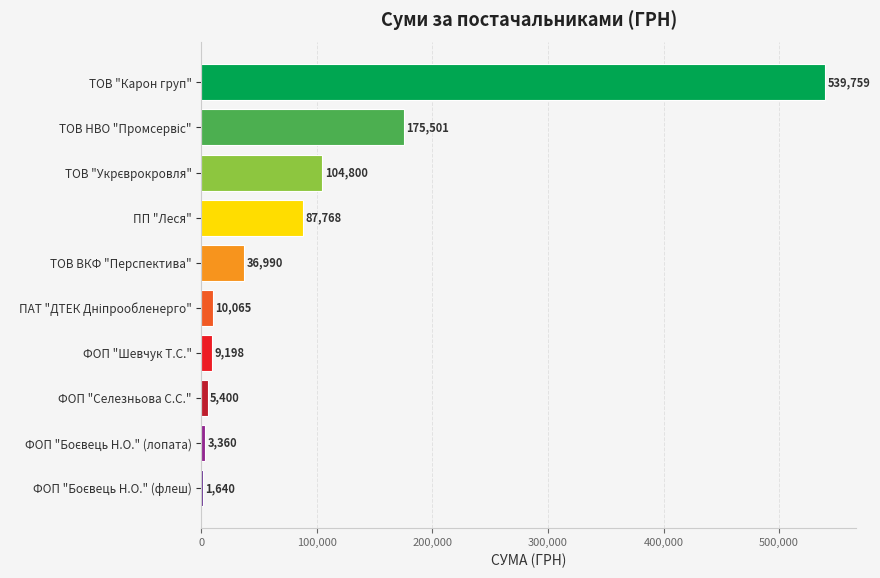

What is the maximum value shown in the chart?

539758.5